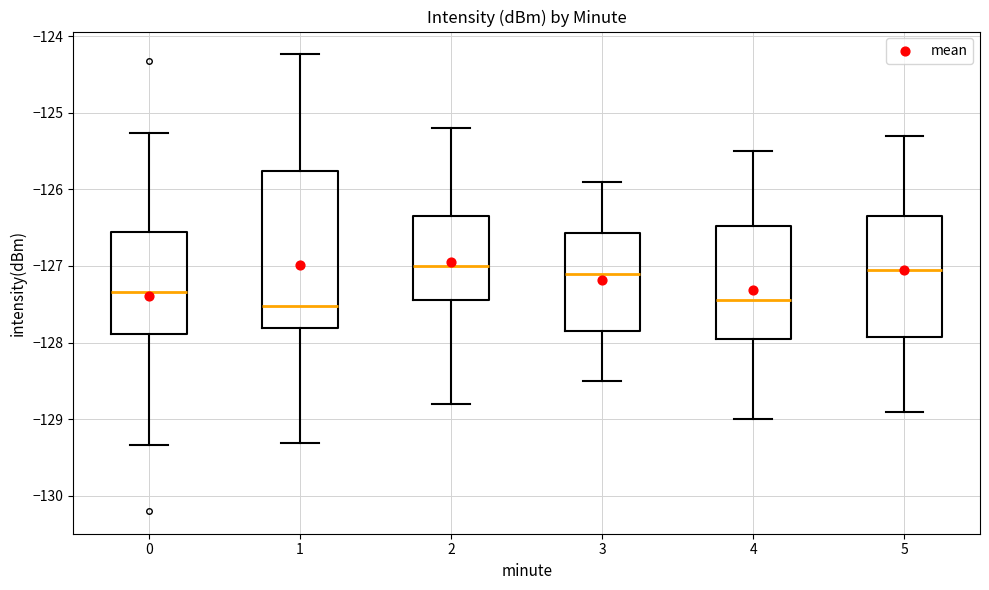

Reading left to right, transcribe this box plot: for each box, give where its median line is, the range the box spans, and where its two whiskers end, as read against the y-axis. The values are not printed on the chart, so give them approximately, as read against the axis.

0: median -127.3, box -127.9 to -126.6, whiskers -129.3 to -125.3
1: median -127.5, box -127.8 to -125.8, whiskers -129.3 to -124.2
2: median -127.0, box -127.4 to -126.3, whiskers -128.8 to -125.2
3: median -127.1, box -127.8 to -126.6, whiskers -128.5 to -125.9
4: median -127.4, box -127.9 to -126.5, whiskers -129.0 to -125.5
5: median -127.0, box -127.9 to -126.3, whiskers -128.9 to -125.3